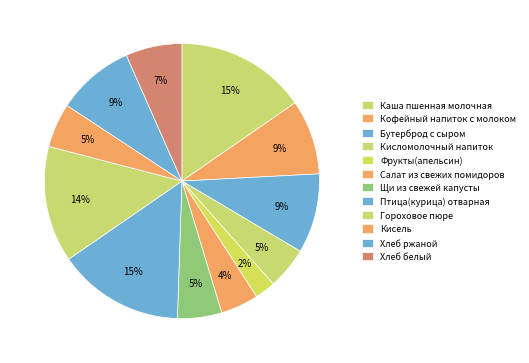

The Птица(курица) отварная slice represents 5% of the pie. True or false?

False